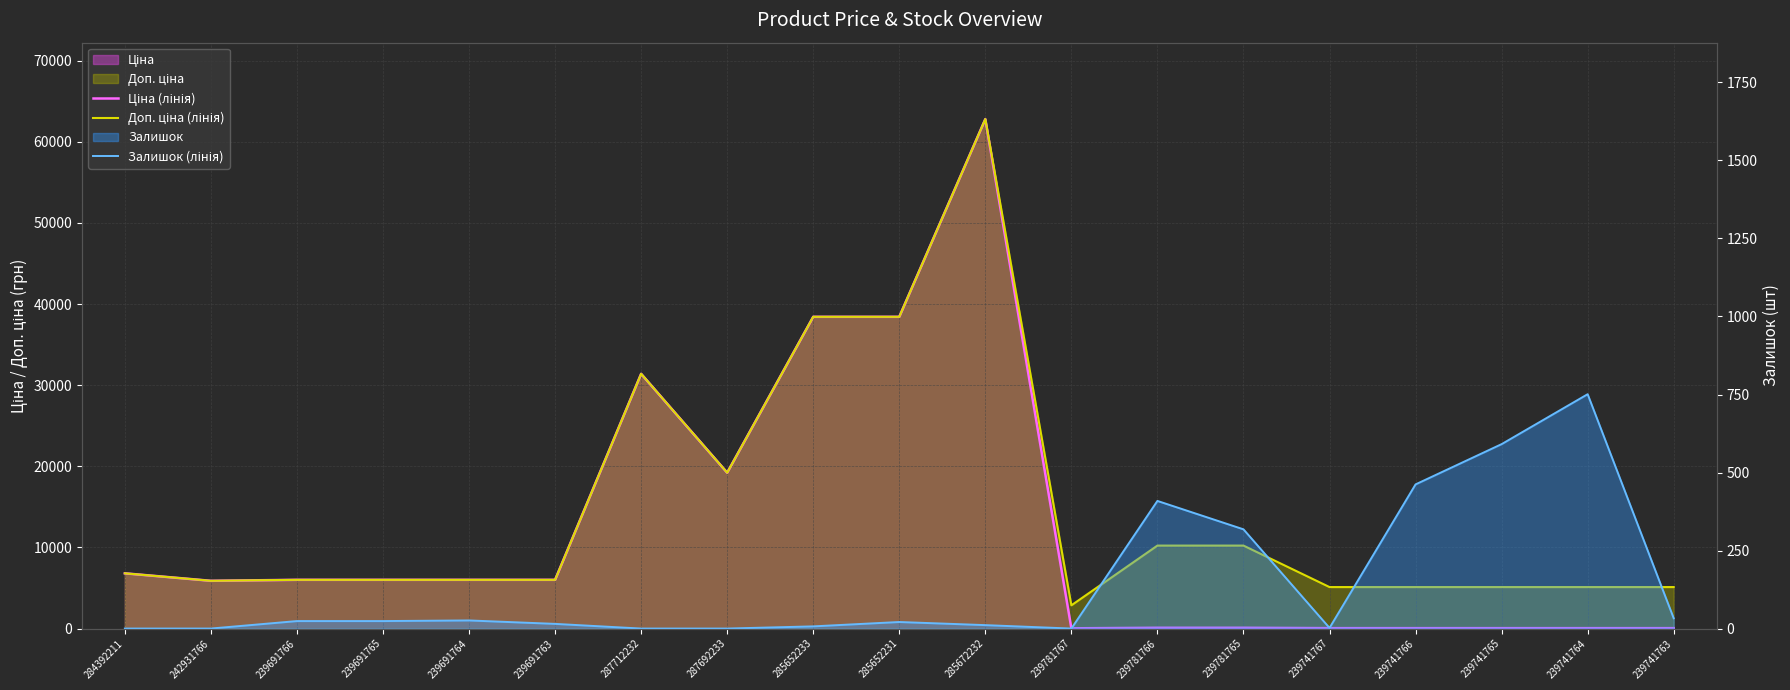

Which has a higher value, 287692233 or 239741765?

287692233